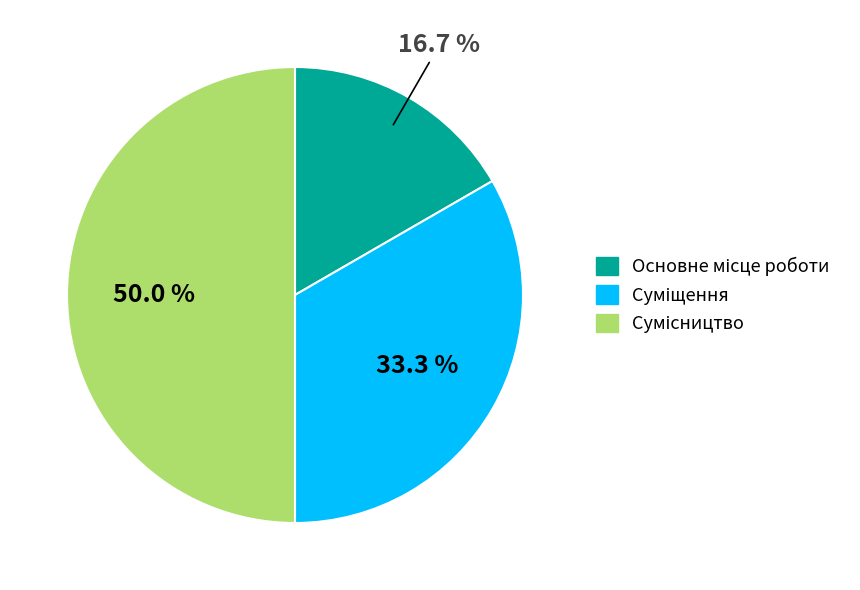

Count the number of slices in the pie.

3